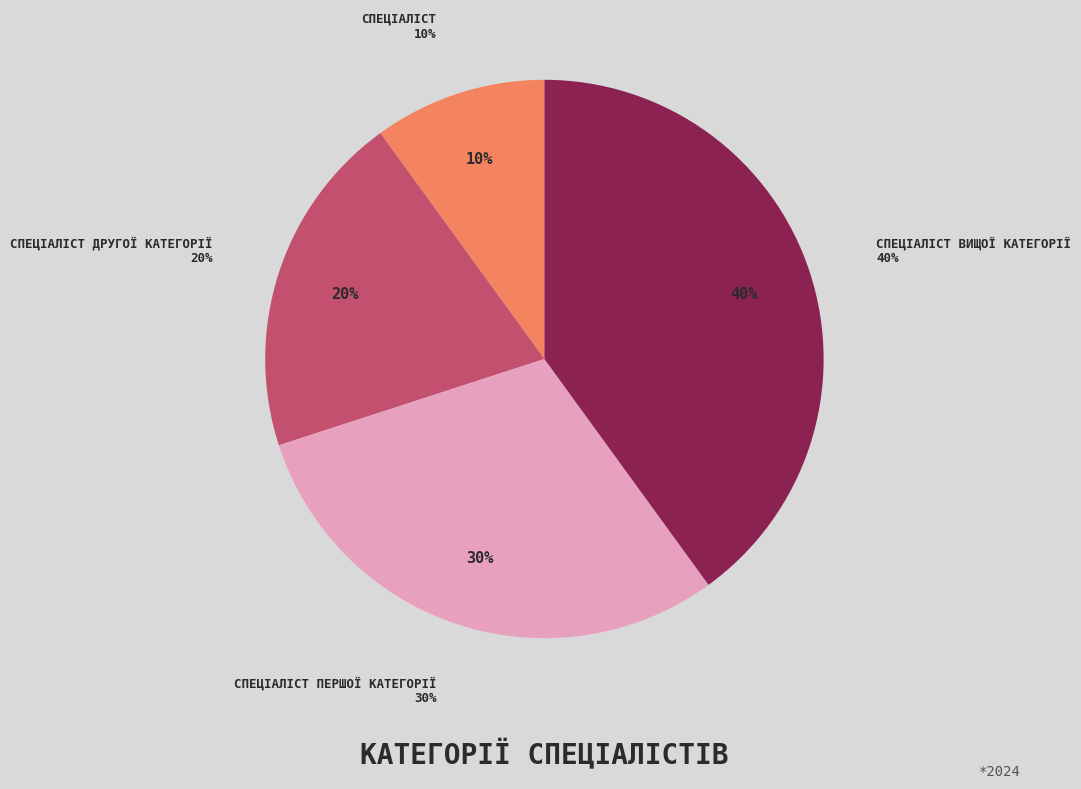

Combined, what portion of the pie is Спеціаліст вищої категорії and Спеціаліст?

50.0%